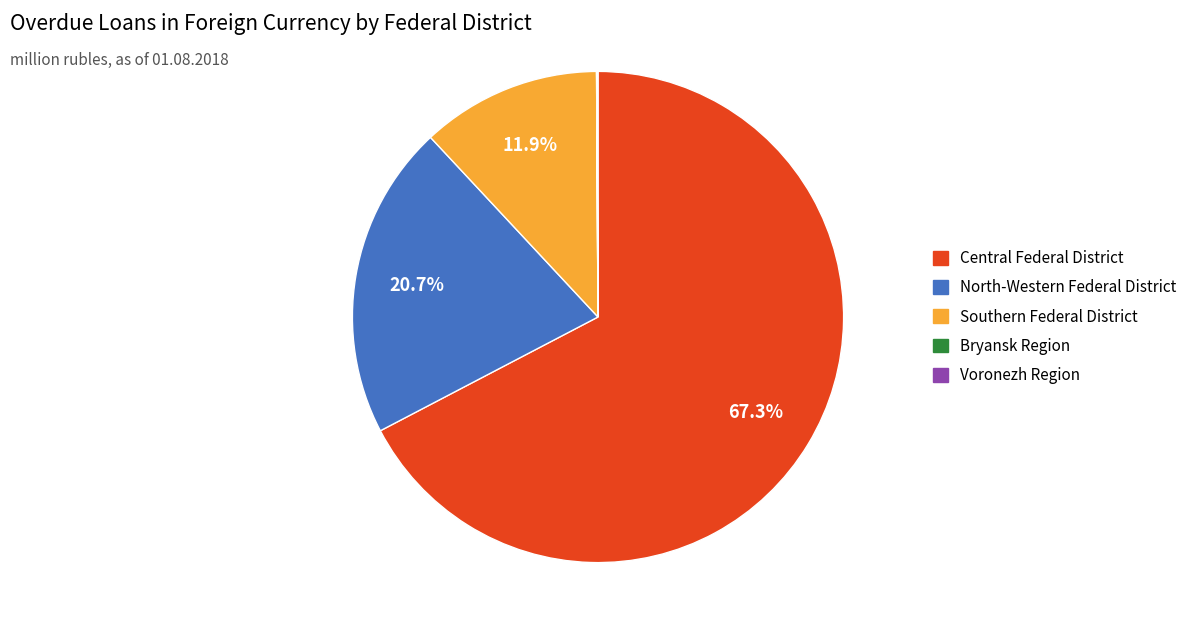

To the nearest percent, what is the combined percentage of Central Federal District and Southern Federal District?

79%